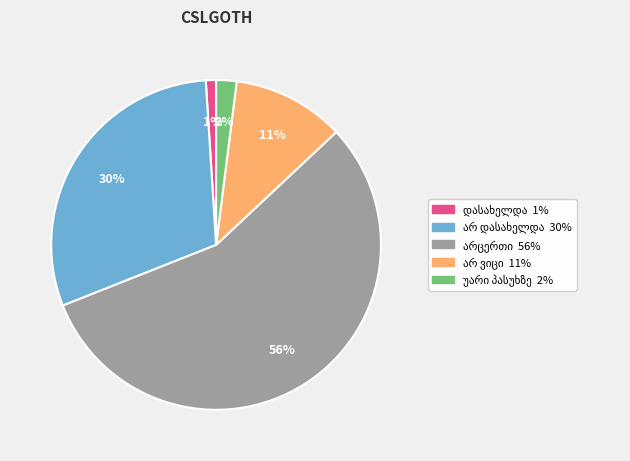

To the nearest percent, what is the average slice percentage?

20%